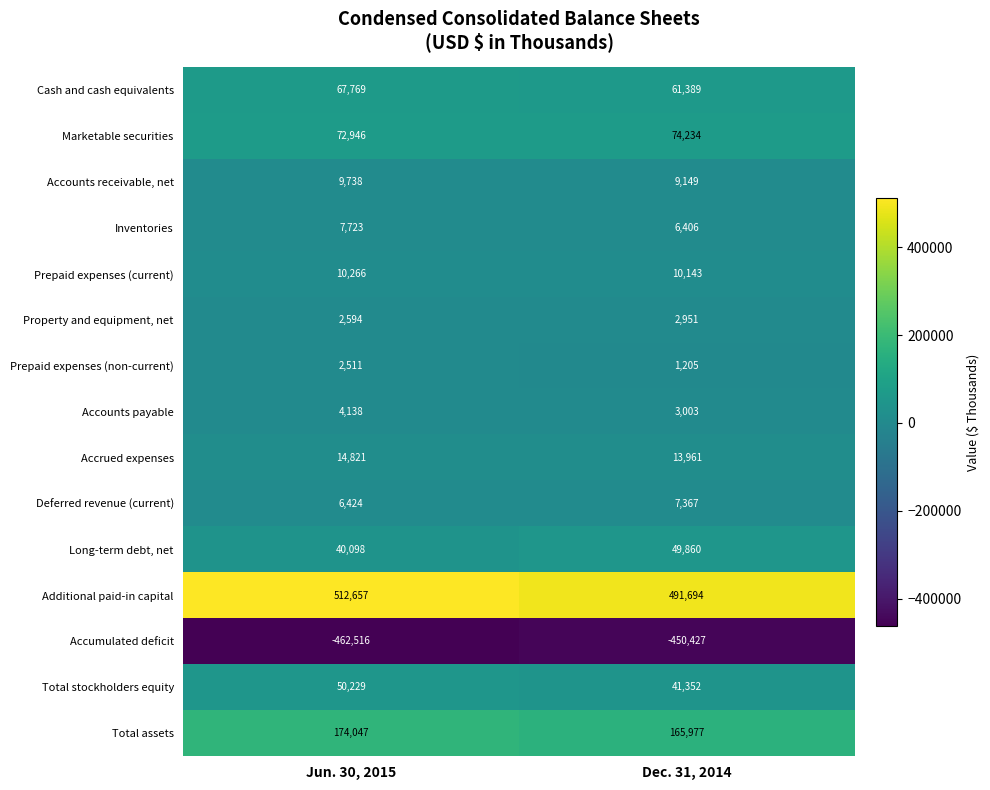

Reading left to right, transcribe all the data shown in this chart.

Cash and cash equivalents: Jun. 30, 2015=67769	Dec. 31, 2014=61389
Marketable securities: Jun. 30, 2015=72946	Dec. 31, 2014=74234
Accounts receivable, net: Jun. 30, 2015=9738	Dec. 31, 2014=9149
Inventories: Jun. 30, 2015=7723	Dec. 31, 2014=6406
Prepaid expenses (current): Jun. 30, 2015=10266	Dec. 31, 2014=10143
Property and equipment, net: Jun. 30, 2015=2594	Dec. 31, 2014=2951
Prepaid expenses (non-current): Jun. 30, 2015=2511	Dec. 31, 2014=1205
Accounts payable: Jun. 30, 2015=4138	Dec. 31, 2014=3003
Accrued expenses: Jun. 30, 2015=14821	Dec. 31, 2014=13961
Deferred revenue (current): Jun. 30, 2015=6424	Dec. 31, 2014=7367
Long-term debt, net: Jun. 30, 2015=40098	Dec. 31, 2014=49860
Additional paid-in capital: Jun. 30, 2015=512657	Dec. 31, 2014=491694
Accumulated deficit: Jun. 30, 2015=-462516	Dec. 31, 2014=-450427
Total stockholders equity: Jun. 30, 2015=50229	Dec. 31, 2014=41352
Total assets: Jun. 30, 2015=174047	Dec. 31, 2014=165977